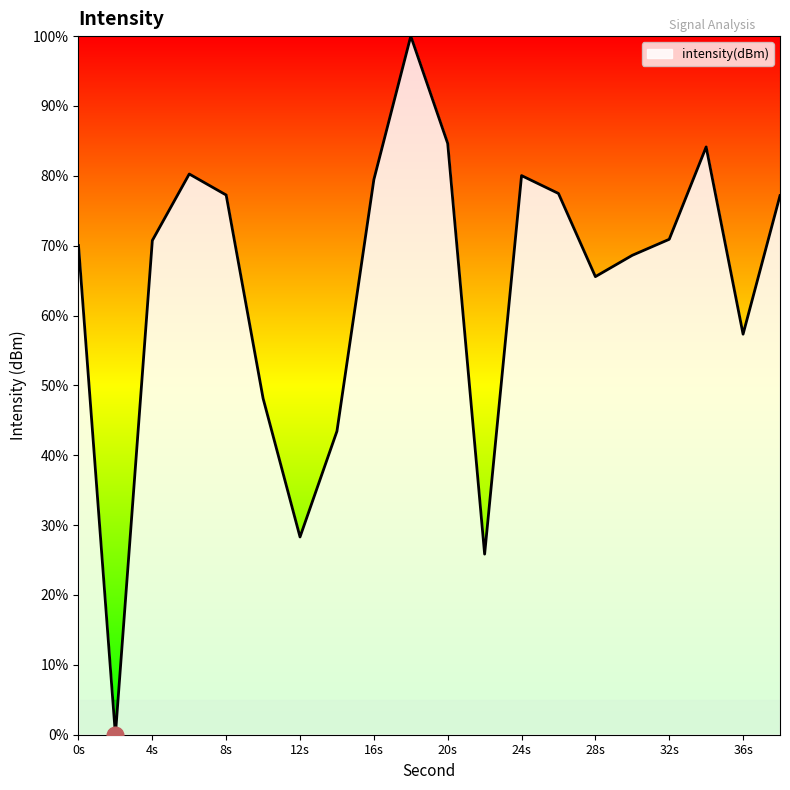

Where does the data first go above -126?

6